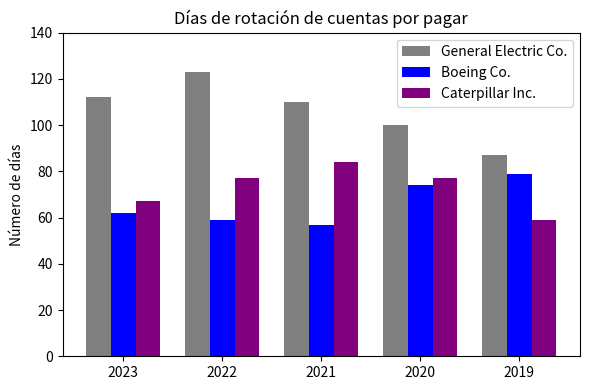

Where is Caterpillar Inc. nearest to the value 71?

2023